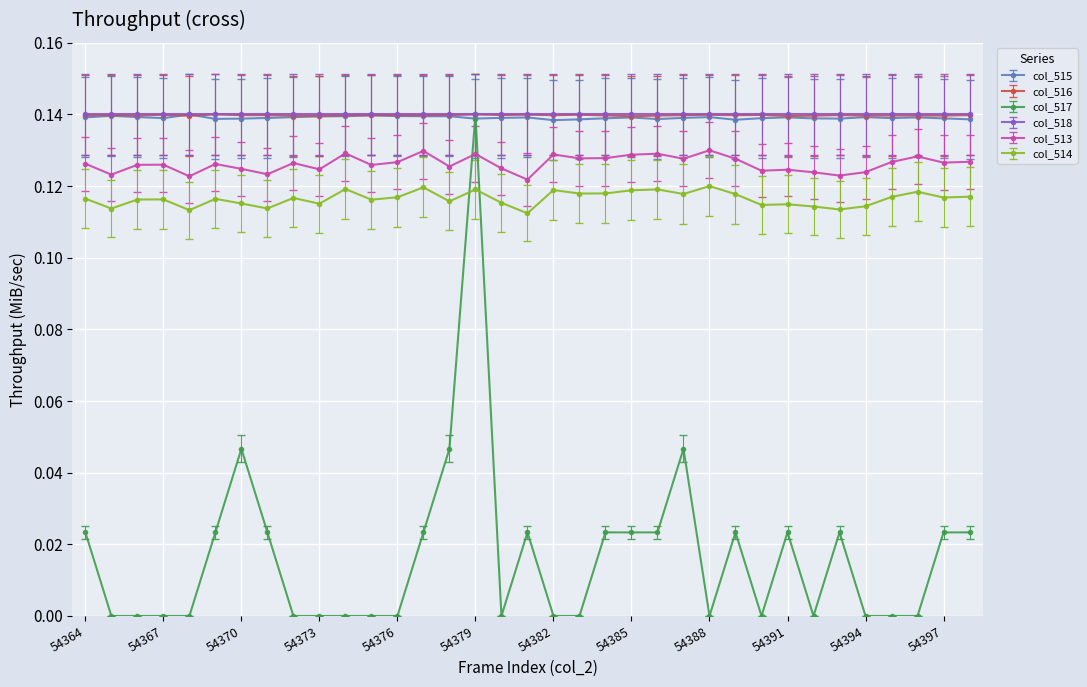

True or false: col_513 has more than 0 points higher than both neighbors.

True